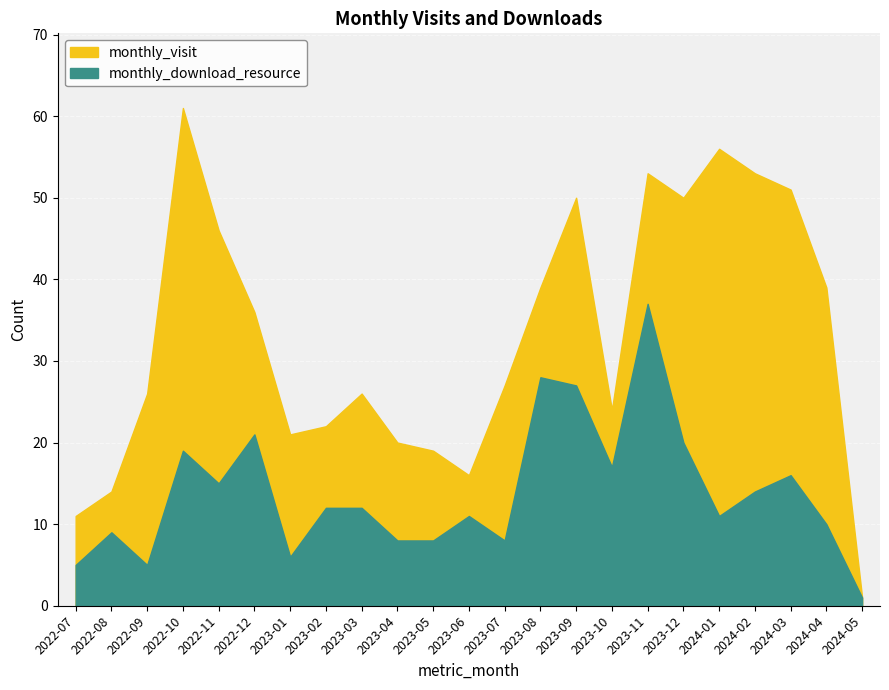

Reading left to right, list all the values displayed in this chart.

monthly_visit: 11	14	26	61	46	36	21	22	26	20	19	16	27	39	50	24	53	50	56	53	51	39	1
monthly_download_resource: 5	9	5	19	15	21	6	12	12	8	8	11	8	28	27	17	37	20	11	14	16	10	1